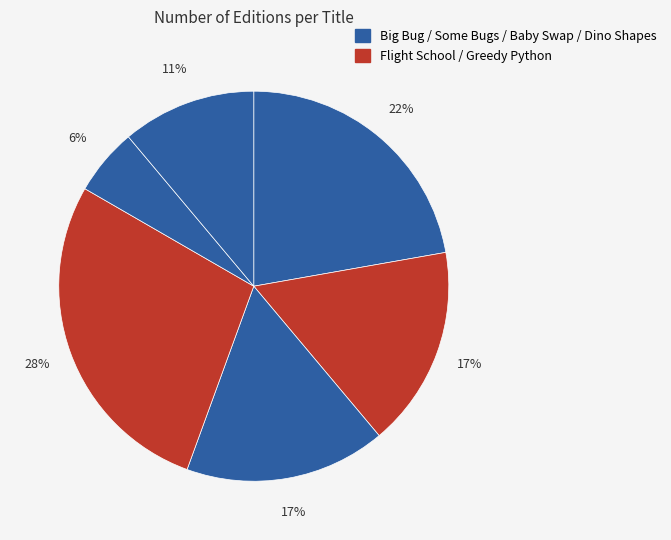

How many slices are in this pie chart?

6